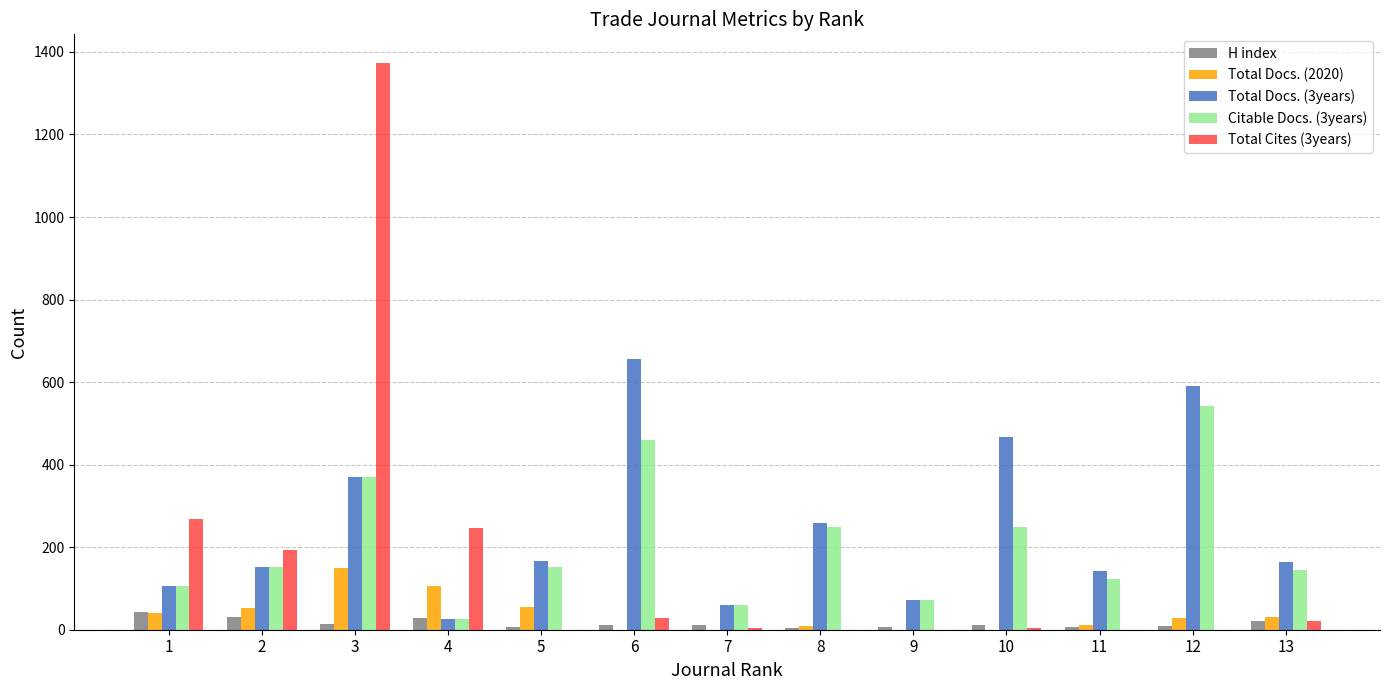

What is the sum of the Total Docs. (2020) values at 3 and 11?

161